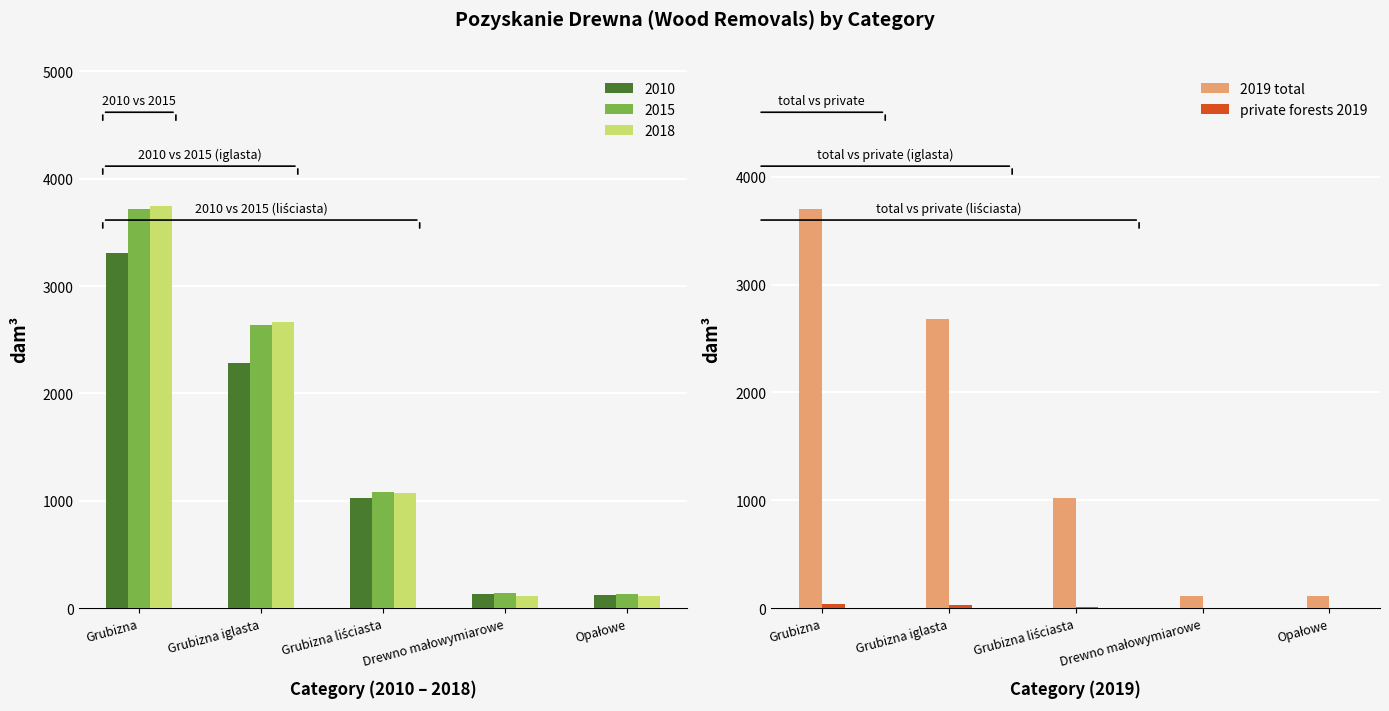

Where is private forests 2019 nearest to the value 19?

Grubizna liściasta